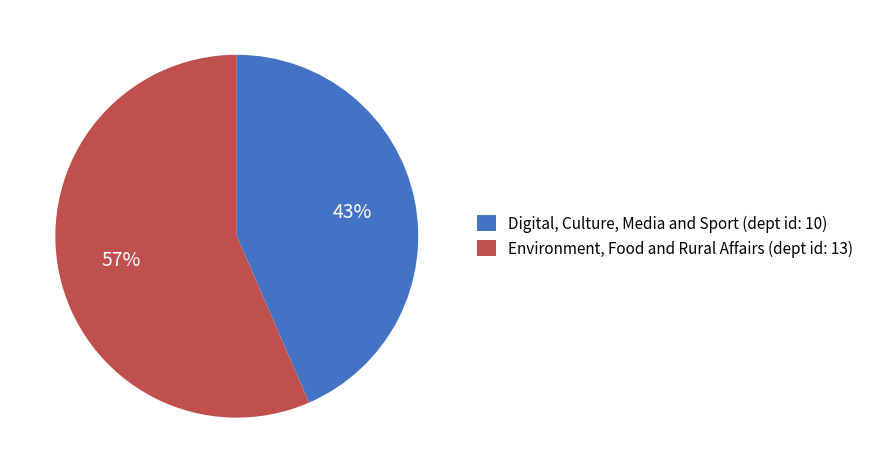

Rank the categories by value from highest to lowest.

Environment, Food and Rural Affairs, Digital, Culture, Media and Sport